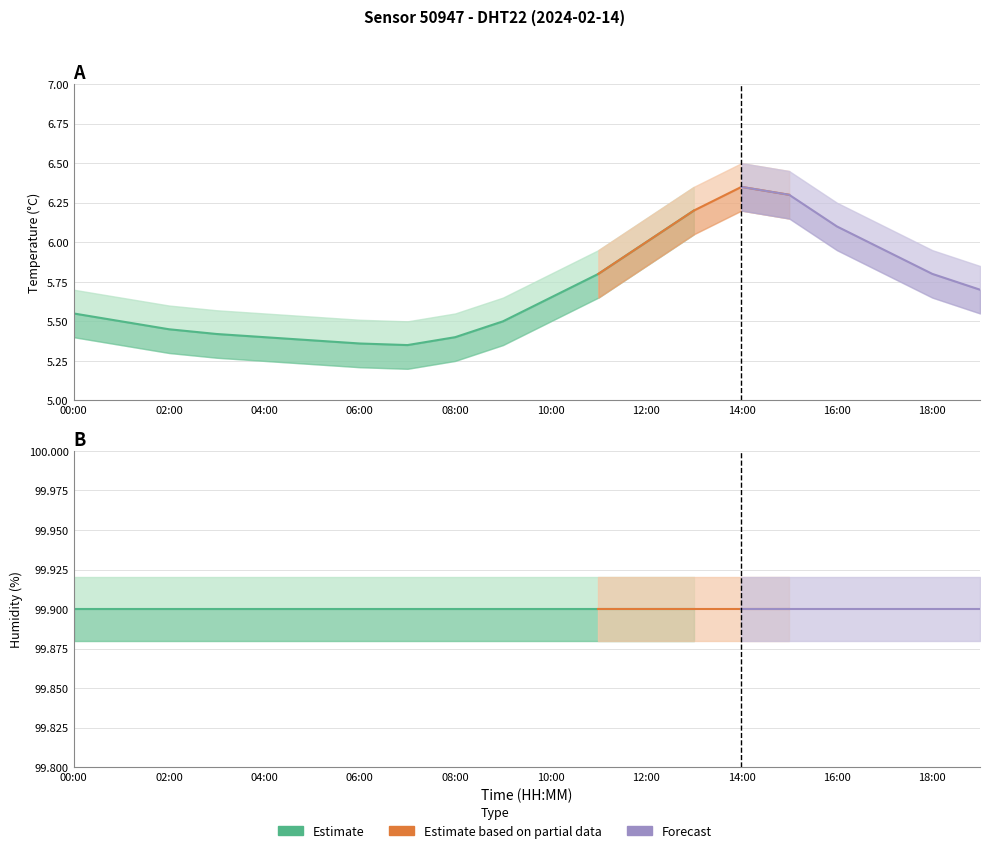

The temperature_lower series shows 5.5 at 19:00. True or false?

True